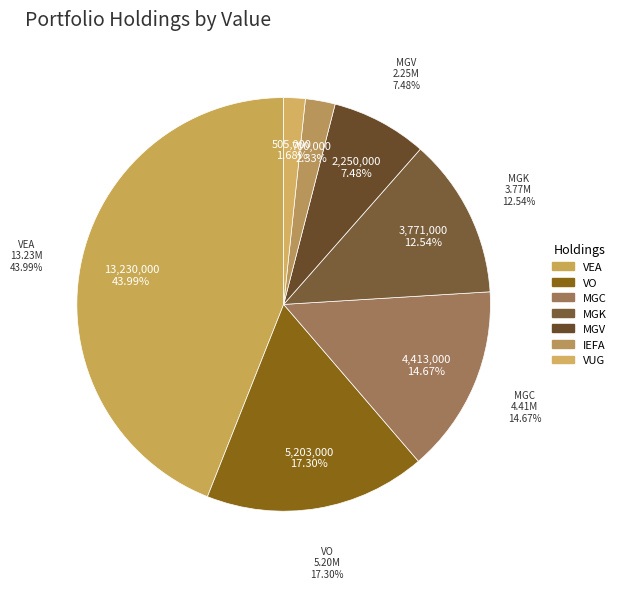

True or false: VANGUARD WORLD FD (MGK) accounts for 7% of the total.

False